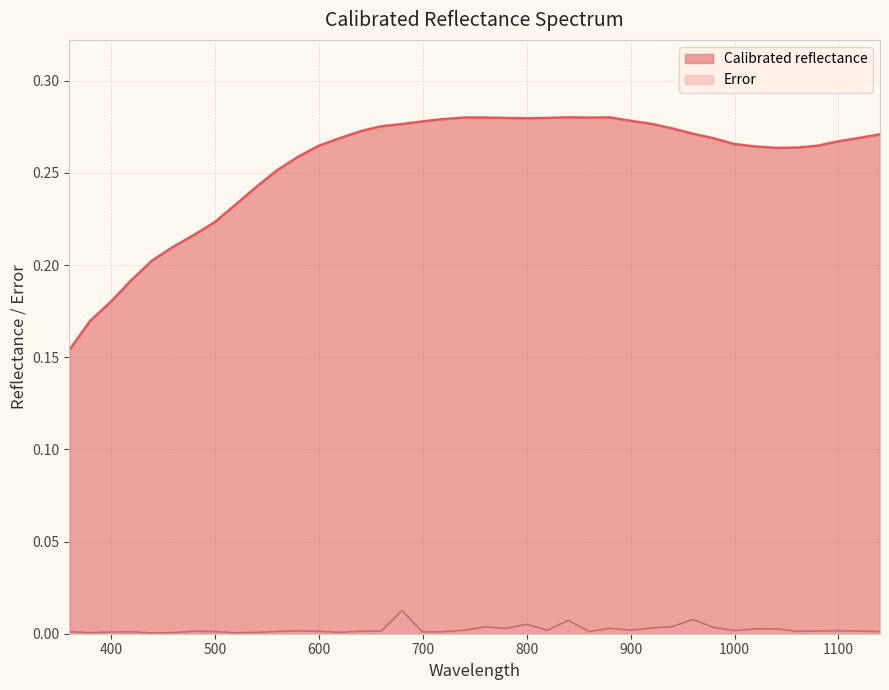

Which series has the widest spread of values?

Calibrated reflectance